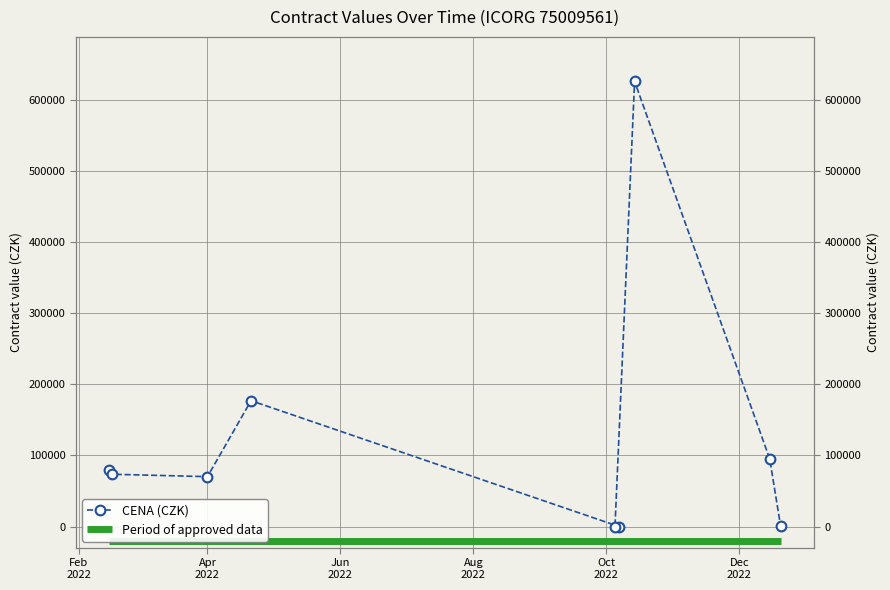

How many interior local peaks (higher than both neighbors) does the data have?

2